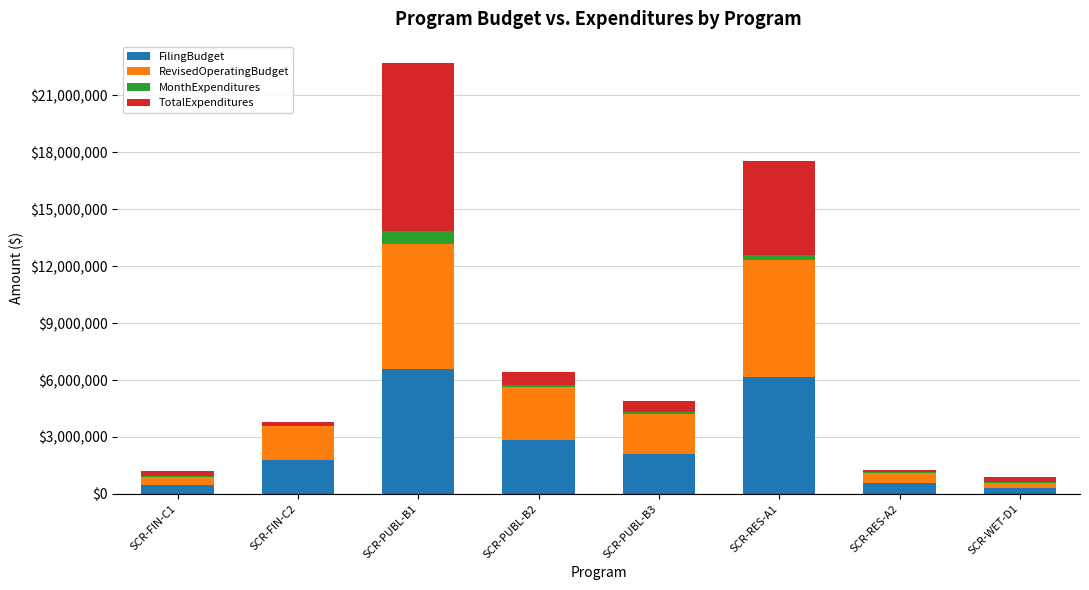

At which category is the sum across all series the highest?

SCR-PUBL-B1